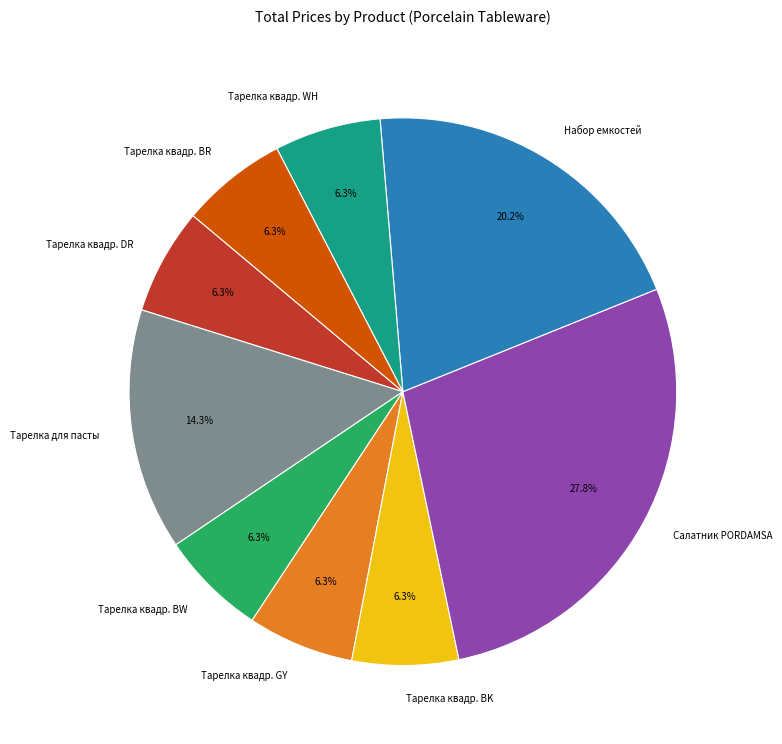

Do Тарелка квадр. BW and Тарелка квадр. WH together represent more than half of the pie?

No